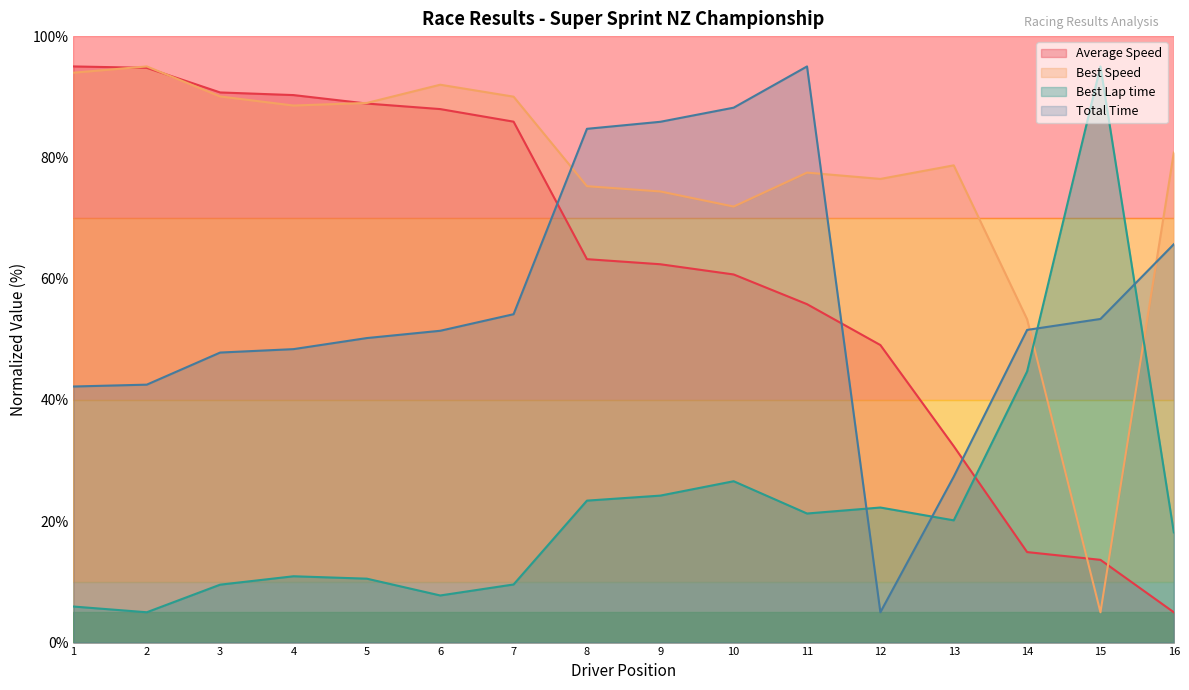

Which series has the largest total across all categories?

Best Speed